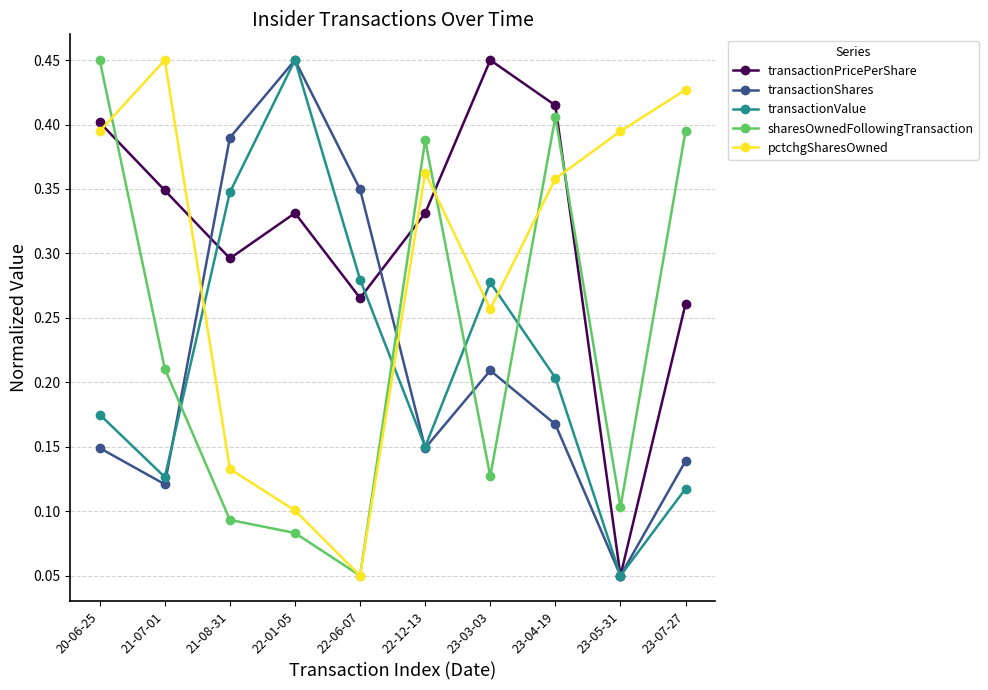

At which label does pctchgSharesOwned reach its minimum?

22-06-07